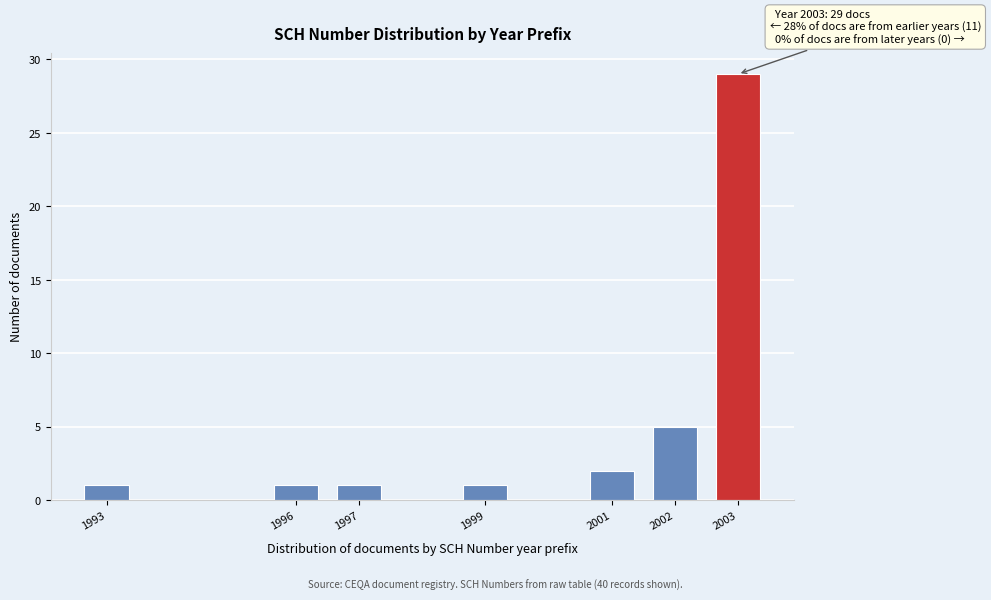

Reading left to right, extract all data points from this chart.

1993=1	1996=1	1997=1	1999=1	2001=2	2002=5	2003=29